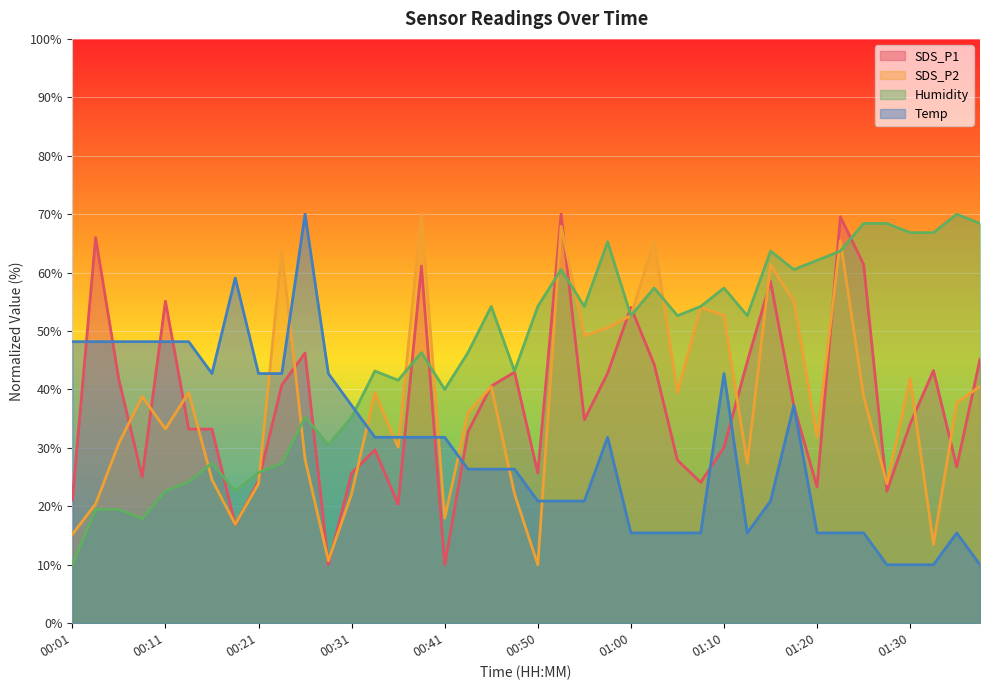

What is the label of the 40th point from the left?

01:37